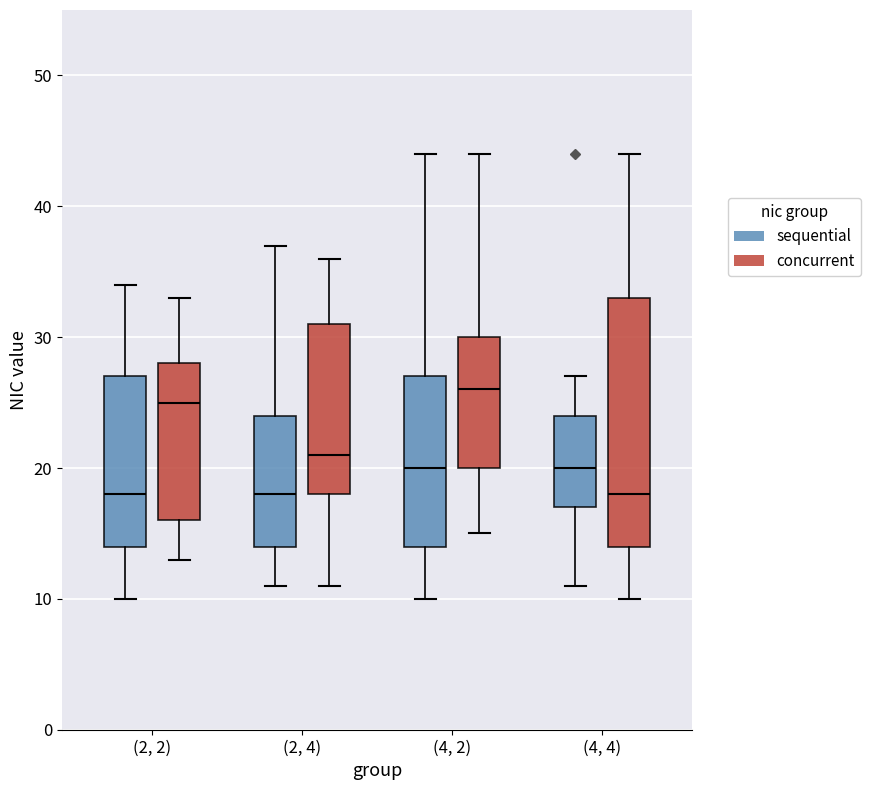

Reading left to right, transcribe this box plot: for each box, give where its median line is, the range the box spans, and where its two whiskers end, as read against the y-axis. The values are not printed on the chart, so give them approximately, as read against the axis.

(2, 2) (sequential): median 18, box 14 to 27, whiskers 10 to 34
(2, 2) (concurrent): median 25, box 16 to 28, whiskers 13 to 33
(2, 4) (sequential): median 18, box 14 to 24, whiskers 11 to 37
(2, 4) (concurrent): median 21, box 18 to 31, whiskers 11 to 36
(4, 2) (sequential): median 20, box 14 to 27, whiskers 10 to 44
(4, 2) (concurrent): median 26, box 20 to 30, whiskers 15 to 44
(4, 4) (sequential): median 20, box 17 to 24, whiskers 11 to 27
(4, 4) (concurrent): median 18, box 14 to 33, whiskers 10 to 44